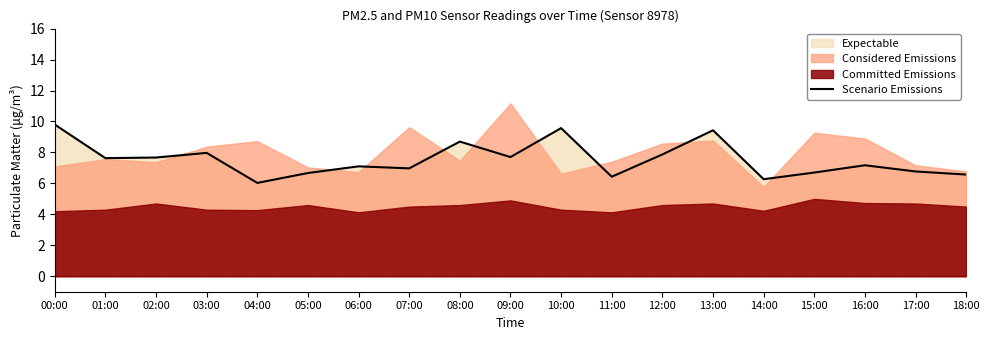

How many interior local peaks (higher than both neighbors) does the data have?

6